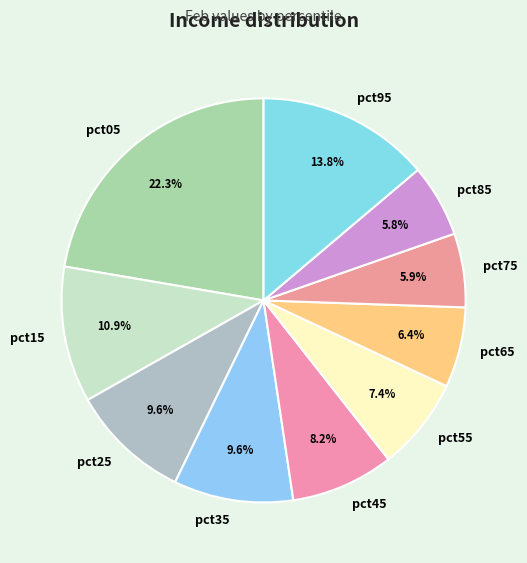

What percentage is the pct05 slice, to the nearest percent?

22%